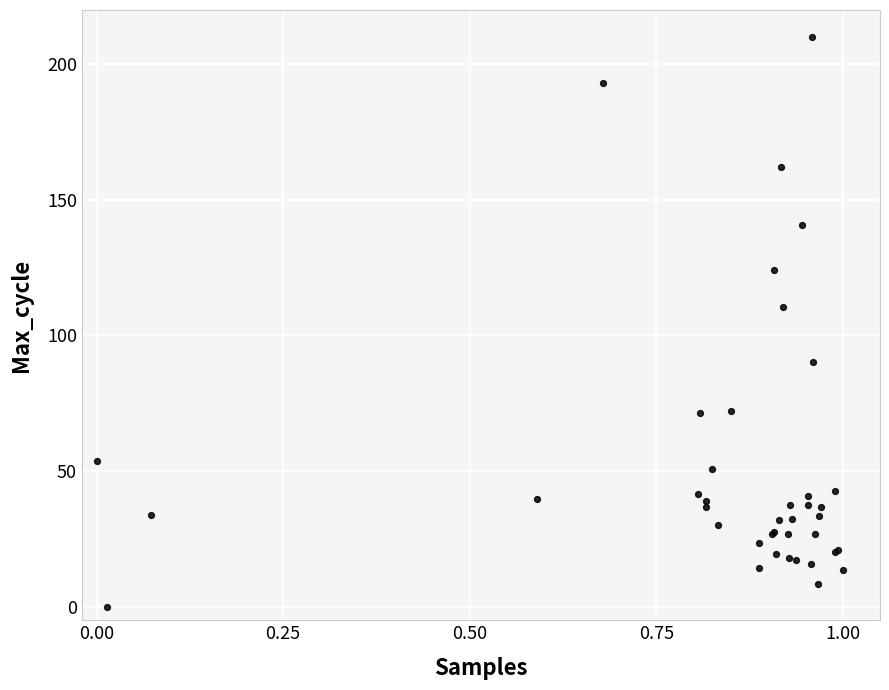

What Y value in the scatter plot is closest to 105?

110.5